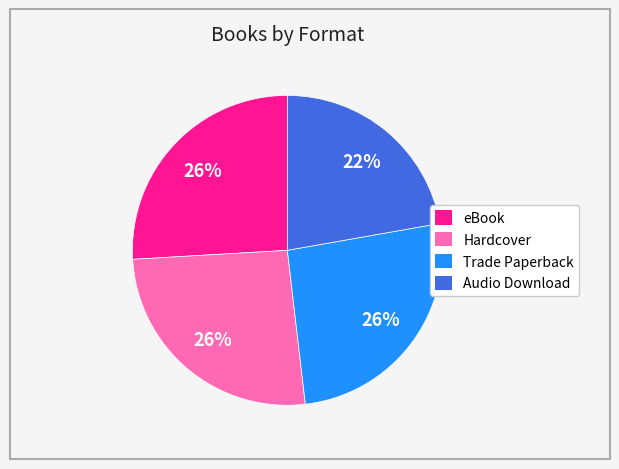

Is there a majority slice in this chart?

No